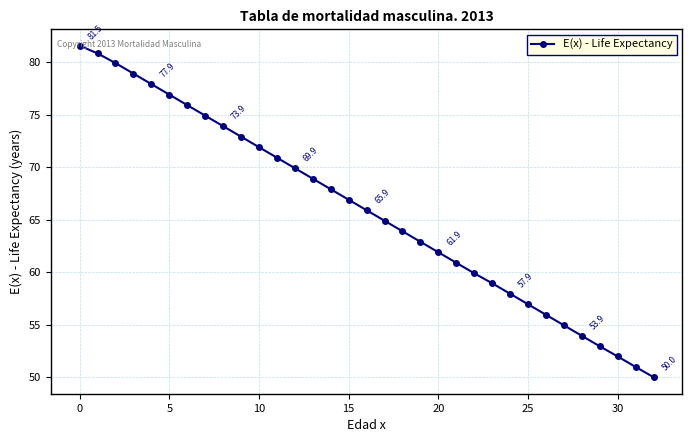

Is this an area chart (filled region under the line)?

No